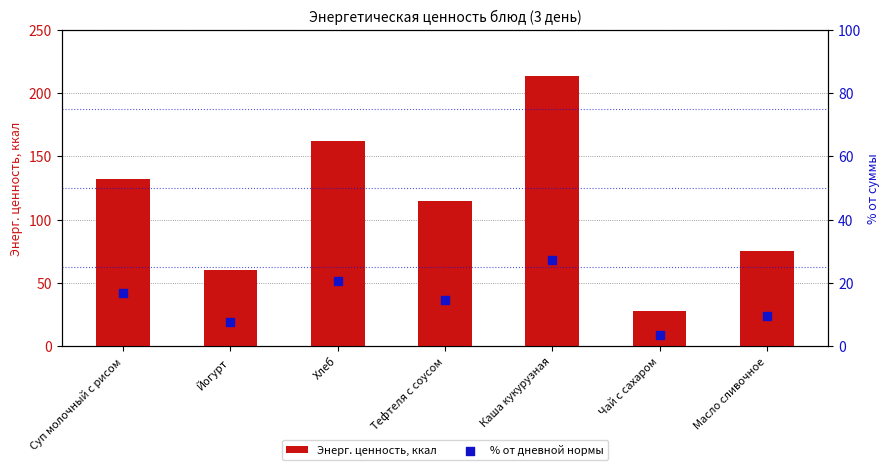

Which series has the widest spread of Y values?

Энерг. ценность, ккал